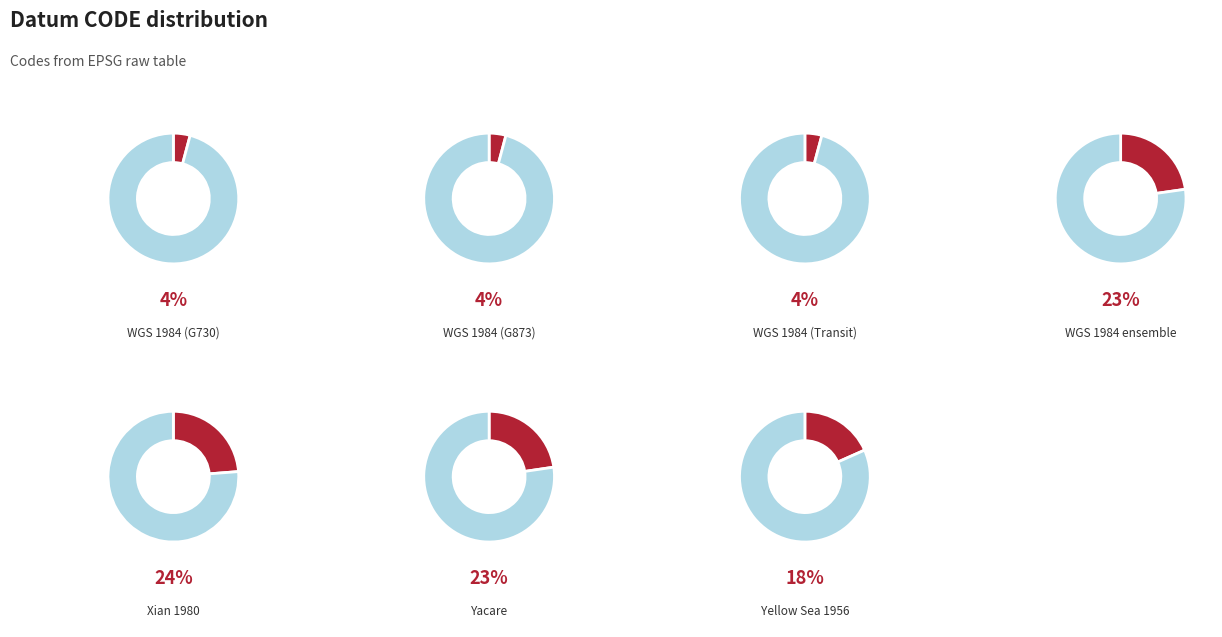

What portion of the pie excludes Yellow Sea 1956?

81.7%